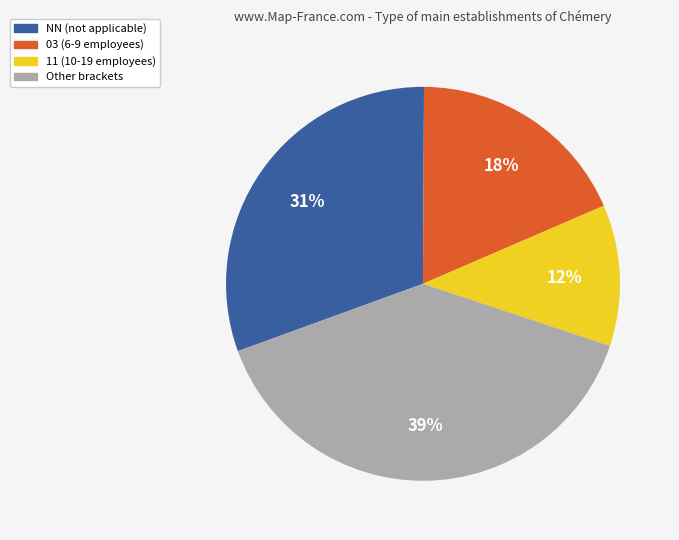

The 03 (6-9 employees) slice represents 9% of the pie. True or false?

False